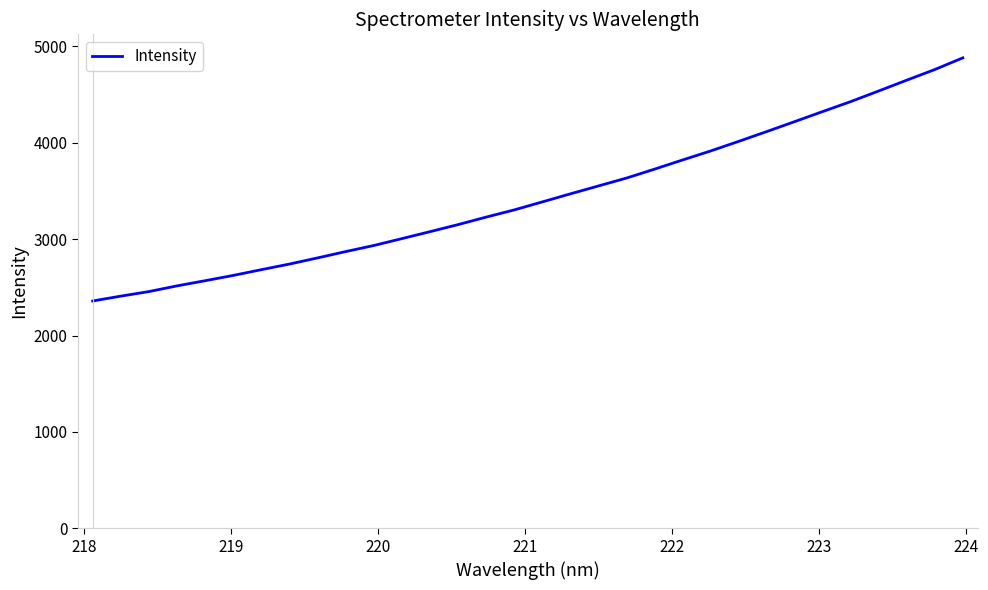

What is the maximum value shown in the chart?

4882.1